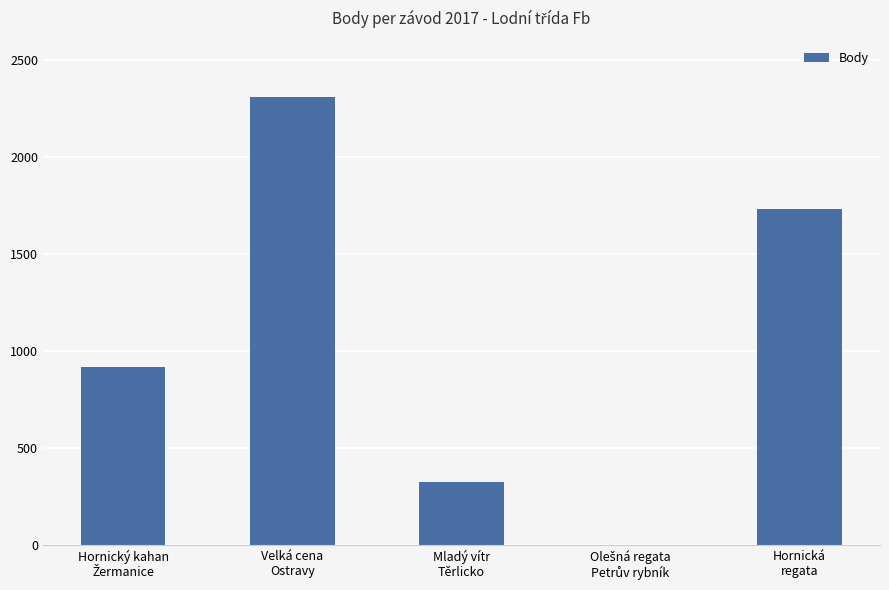

Are the bars horizontal?

No